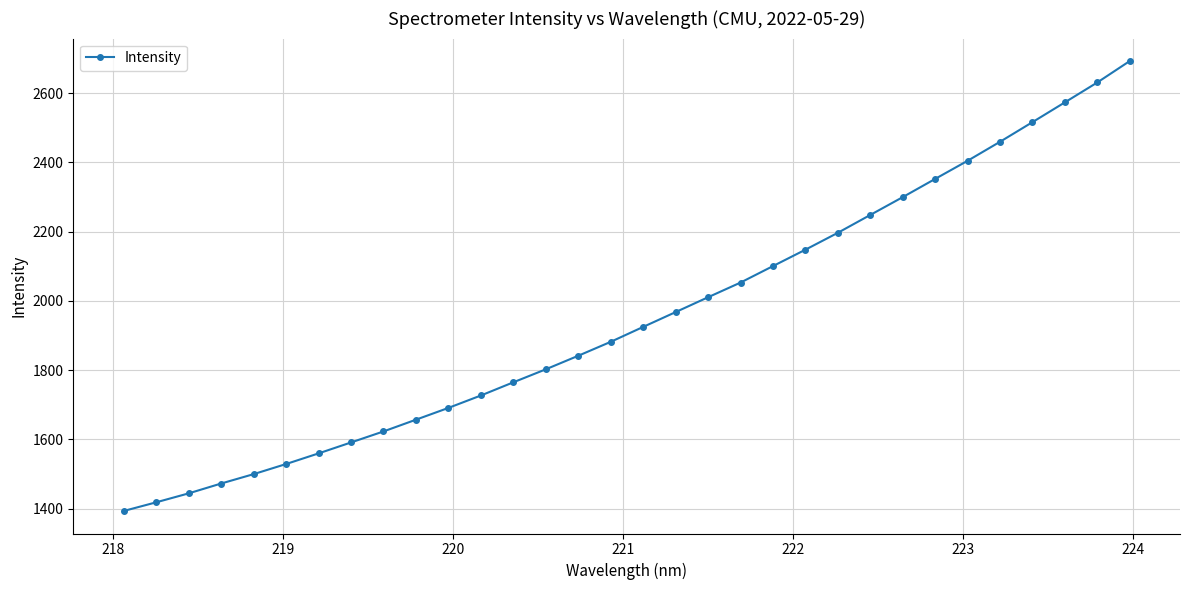

How many values exceed 1924?

16